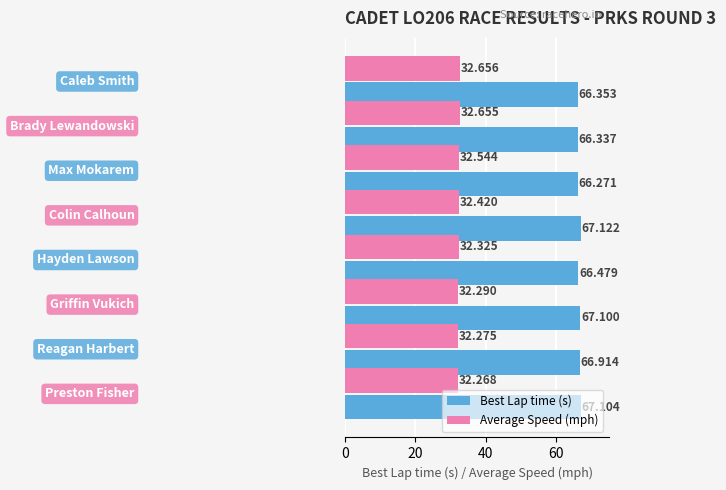

Which series has the largest total across all categories?

Best Lap time (s)